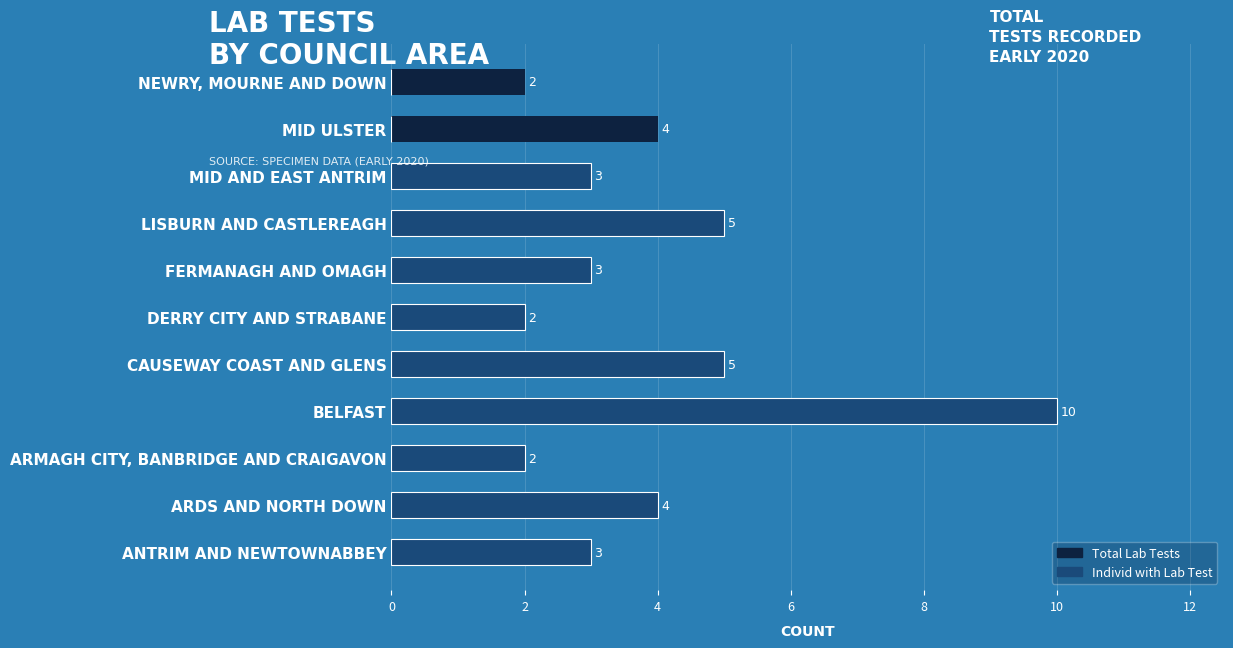

Reading left to right, extract all data points from this chart.

Total Lab Tests: 3	4	2	10	5	2	3	5	3	4	2
Individ with Lab Test: 3	4	2	10	5	2	3	5	3	0	0